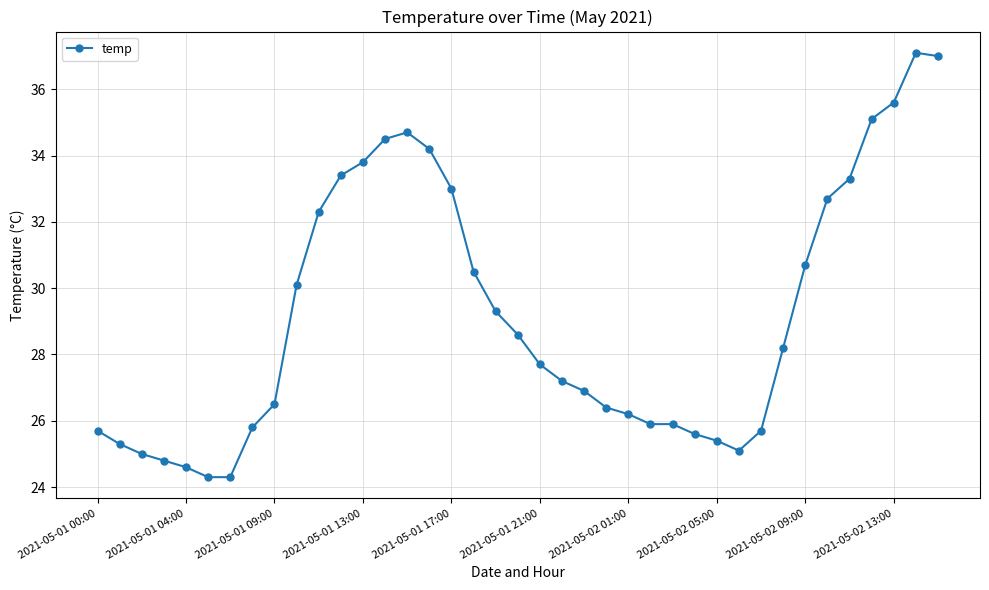

What is the greatest value displayed?

37.1